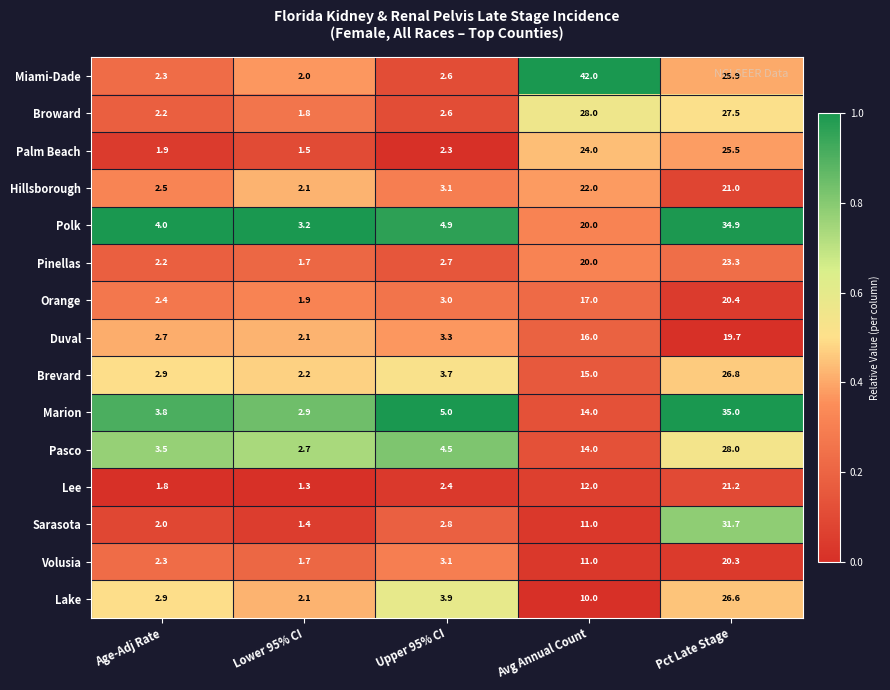

Rank the categories by Pinellas value from lowest to highest.

Lower 95% CI, Age-Adj Rate, Upper 95% CI, Avg Annual Count, Pct Late Stage